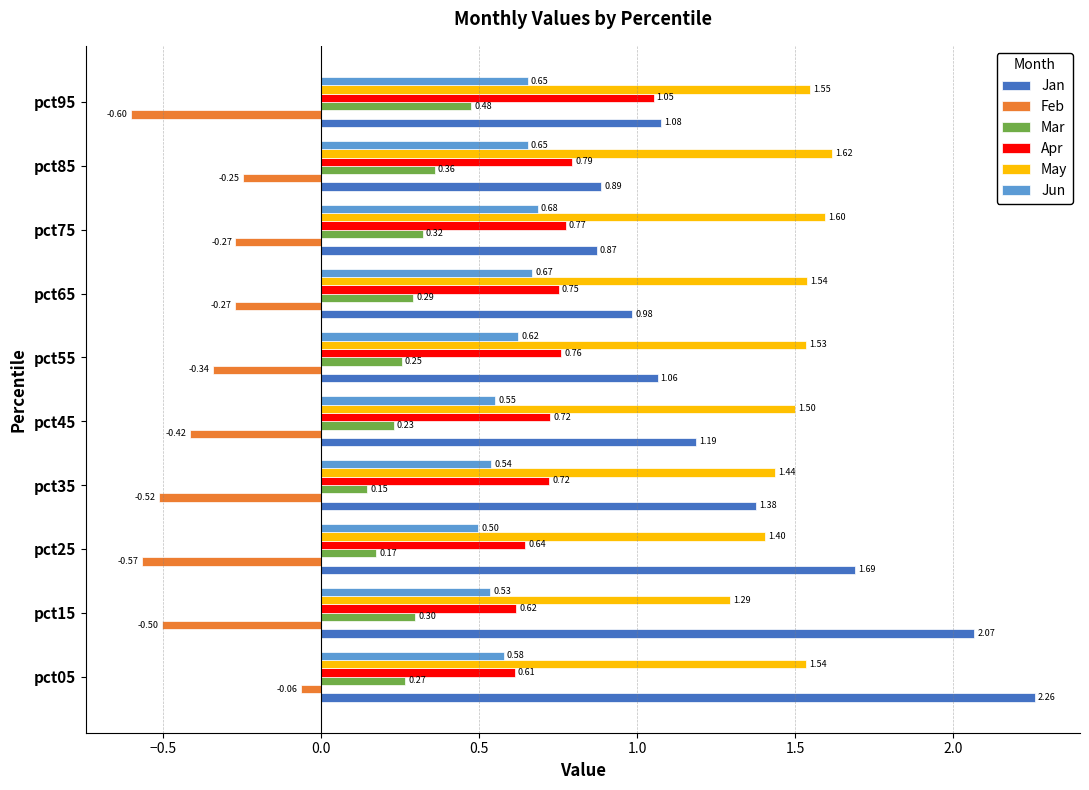

Is the value of Mar at pct75 greater than the value of Feb at pct95?

Yes